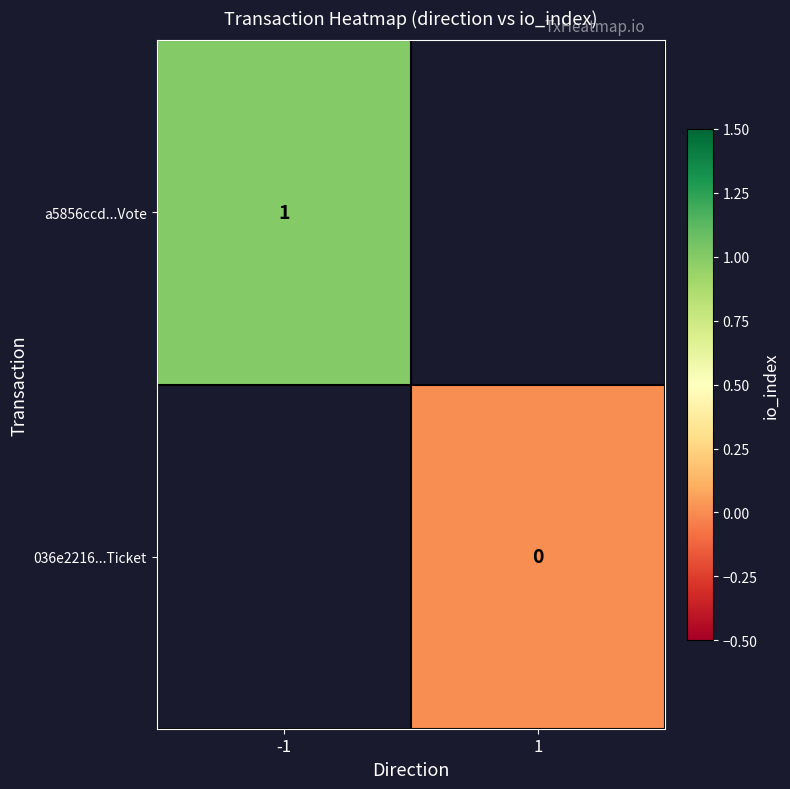

At which category does the chart reach its minimum across all series?

1